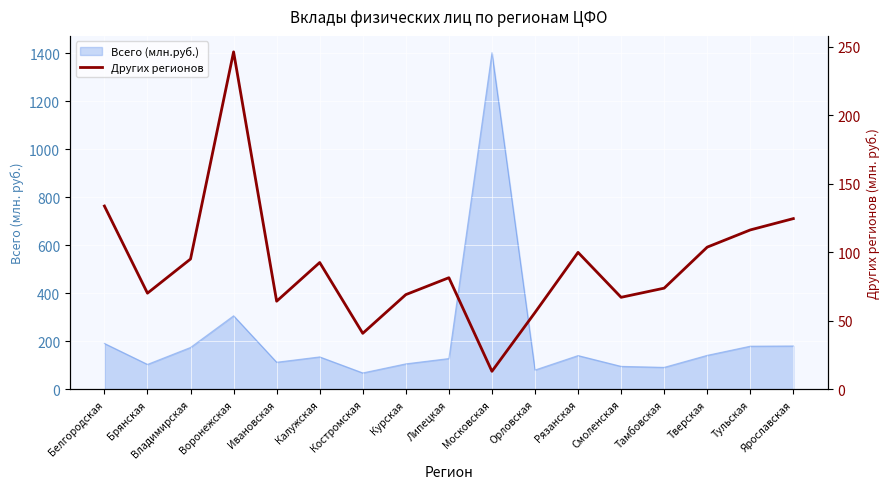

Where is the first local maximum?

Воронежская